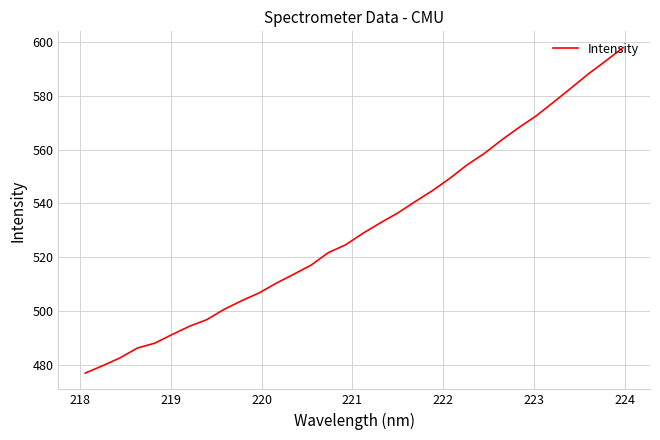

How many values are below 528?

16